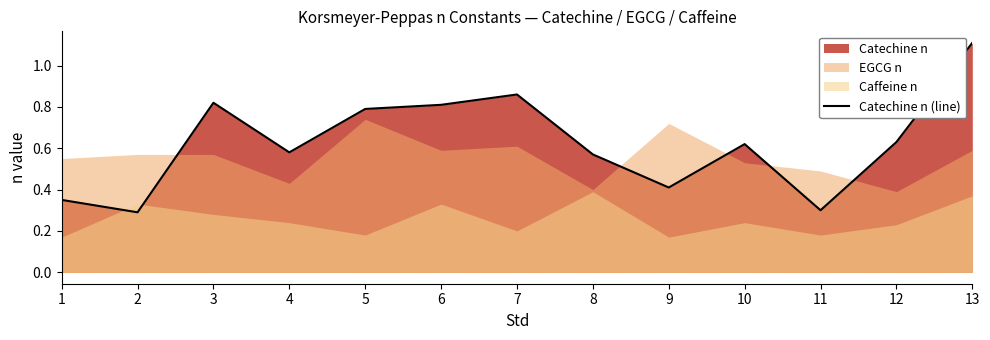

List the labels in order of value, largest first.

13, 7, 3, 6, 5, 12, 10, 4, 8, 9, 1, 11, 2